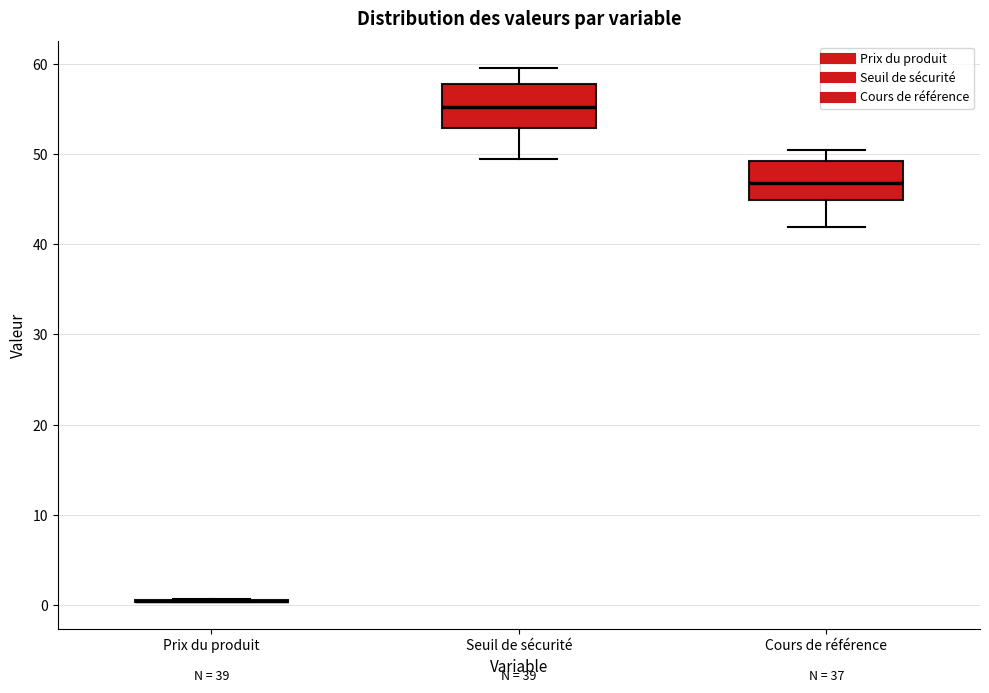

Reading left to right, read every box against the y-axis: the position of its median line, the range the box covers, and the ends of its whiskers. The values are not printed on the chart, so give them approximately, as read against the axis.

Prix du produit: box collapsed to a line at 0, whiskers 0 to 1
Seuil de sécurité: median 55, box 53 to 58, whiskers 49 to 60
Cours de référence: median 47, box 45 to 49, whiskers 42 to 50